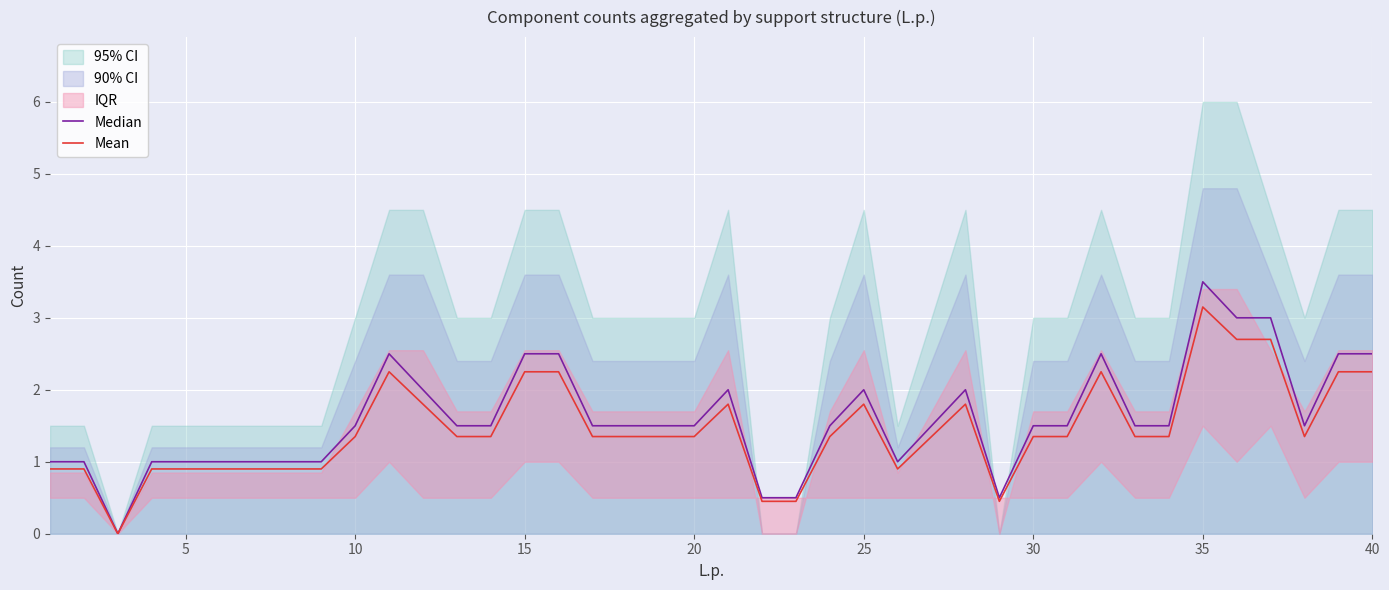

What is the sum of all Mean values?

57.6